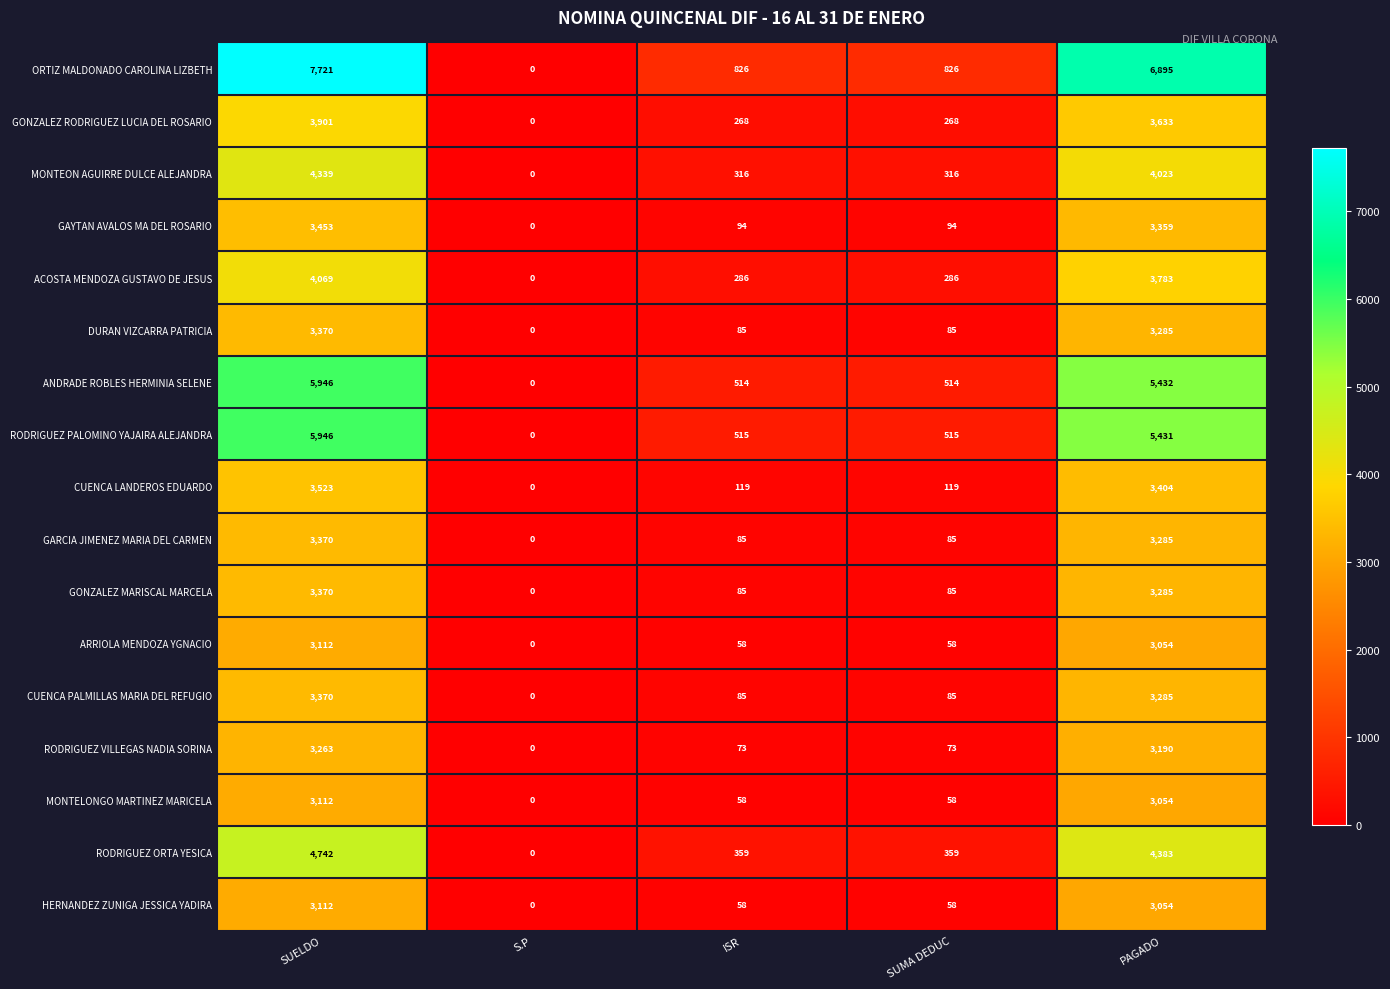

Between SUELDO and ISR, which series saw the biggest shift?

ORTIZ MALDONADO CAROLINA LIZBETH